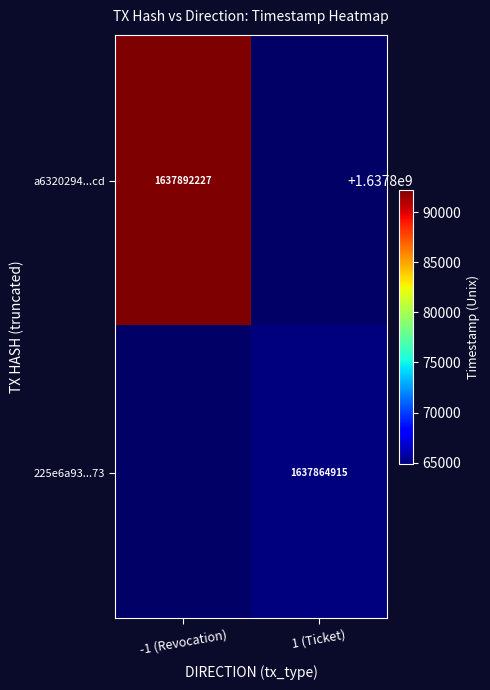

Is the value of 225e6a93...73 at 1 (Ticket) greater than the value of a6320294...cd at -1 (Revocation)?

No